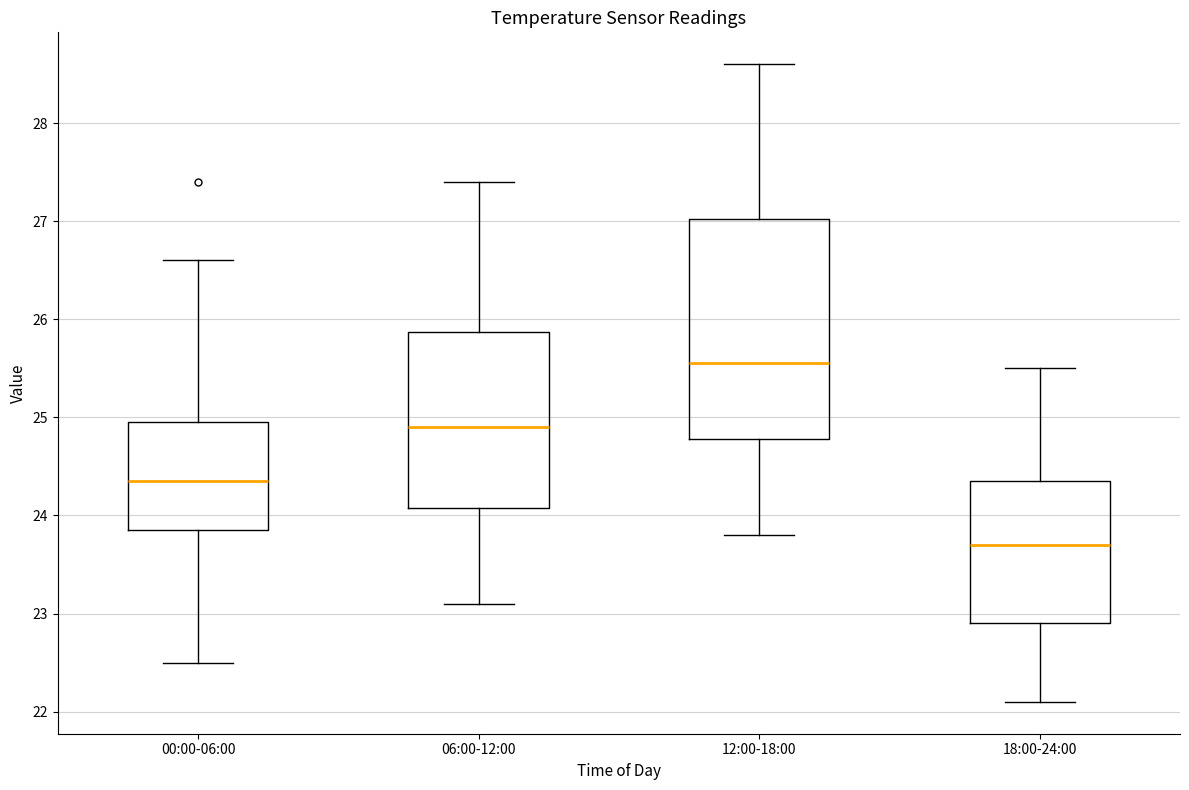

Which box has the lowest median line?

18:00-24:00